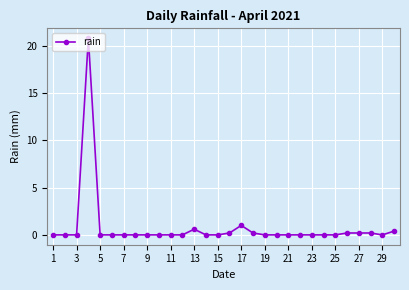

True or false: there are more than 2 points higher than both neighbors.

True